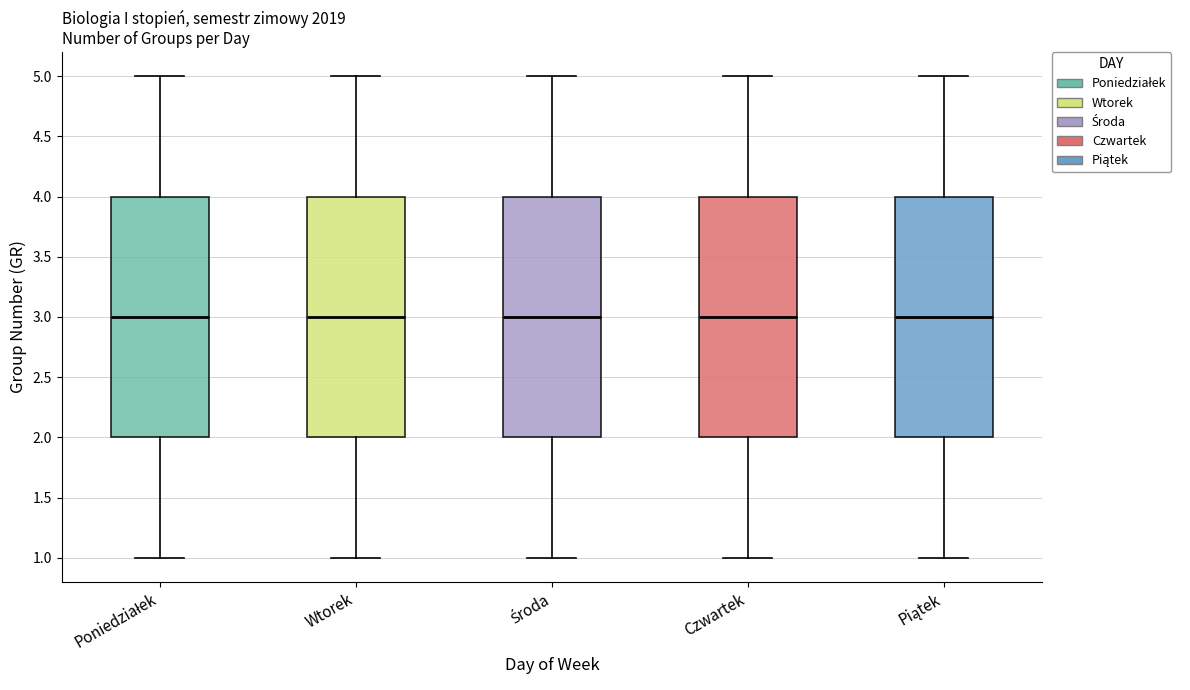

Reading left to right, read every box against the y-axis: the position of its median line, the range the box covers, and the ends of its whiskers. The values are not printed on the chart, so give them approximately, as read against the axis.

Poniedziałek: median 3, box 2 to 4, whiskers 1 to 5
Wtorek: median 3, box 2 to 4, whiskers 1 to 5
Środa: median 3, box 2 to 4, whiskers 1 to 5
Czwartek: median 3, box 2 to 4, whiskers 1 to 5
Piątek: median 3, box 2 to 4, whiskers 1 to 5